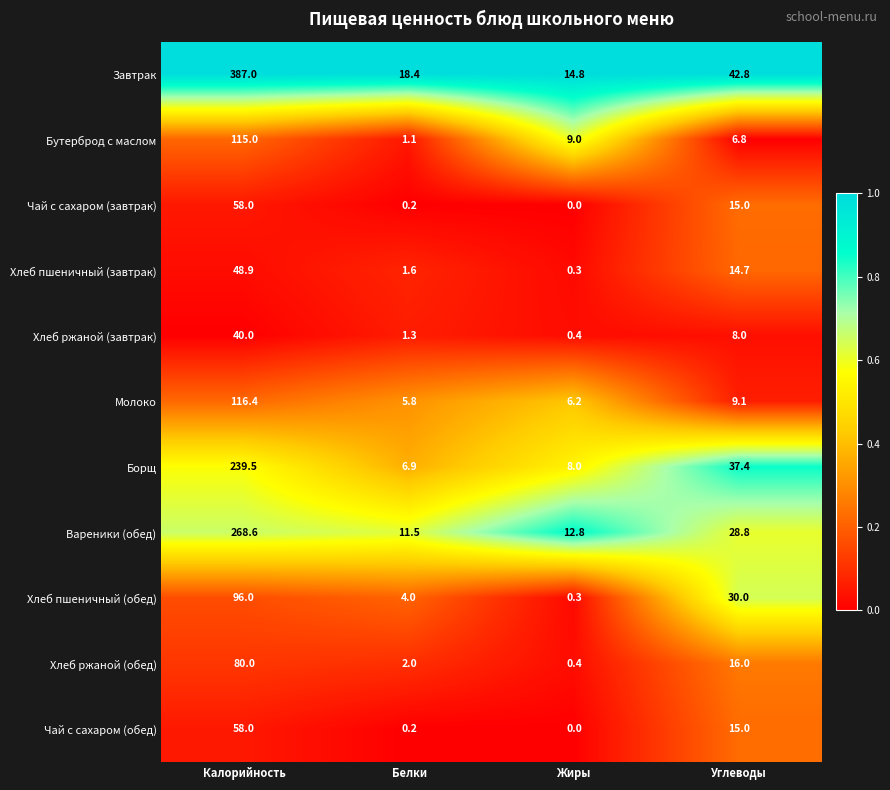

Which category has the highest value in the Завтрак series?

Калорийность